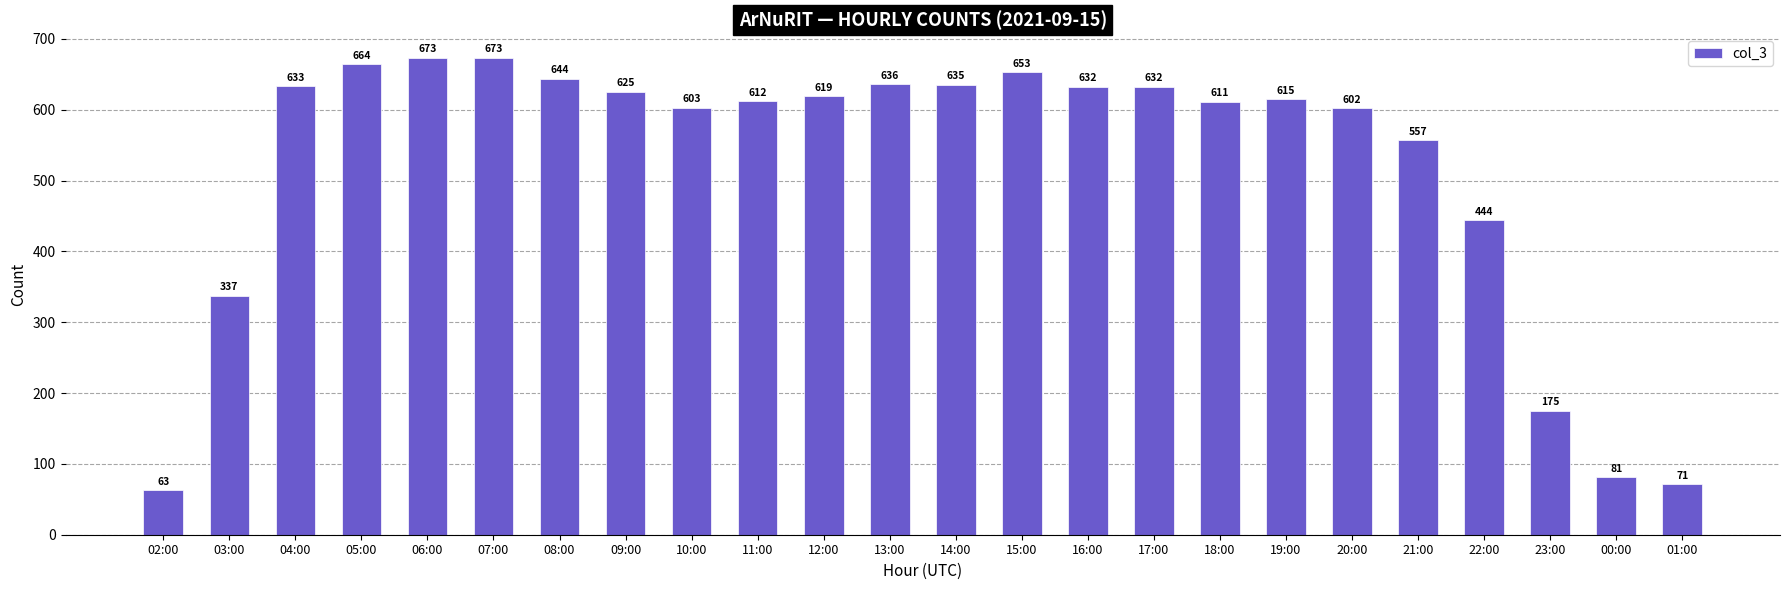

What is the change in value from 20:00 to 23:00?

-427